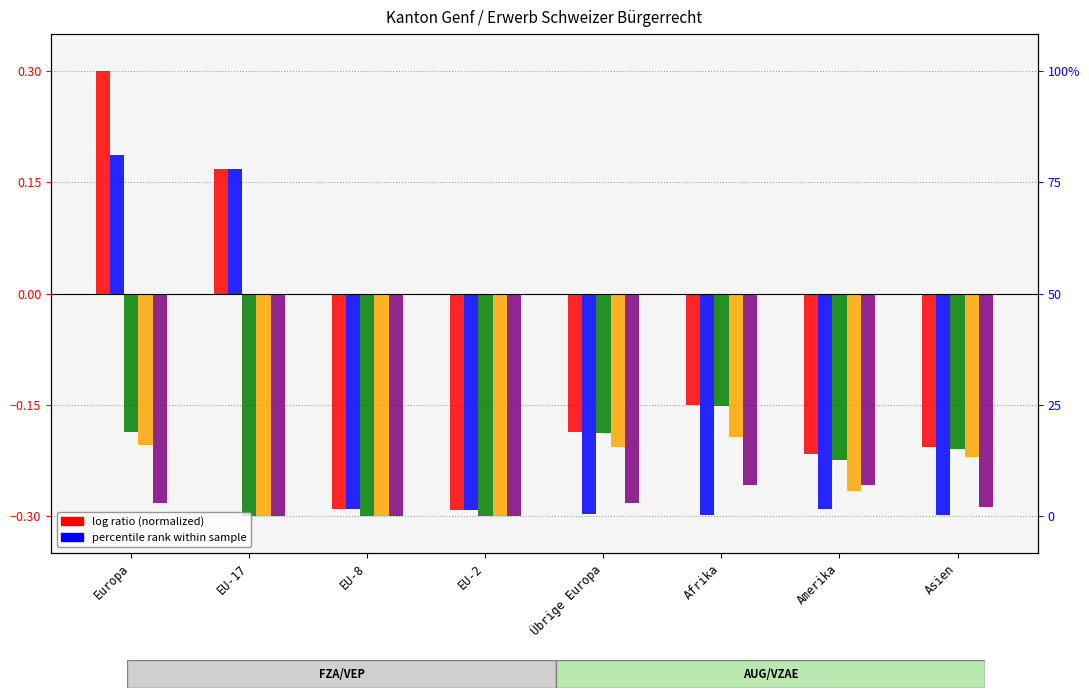

The value of Total Erwerb at Afrika is -0.2. True or false?

True